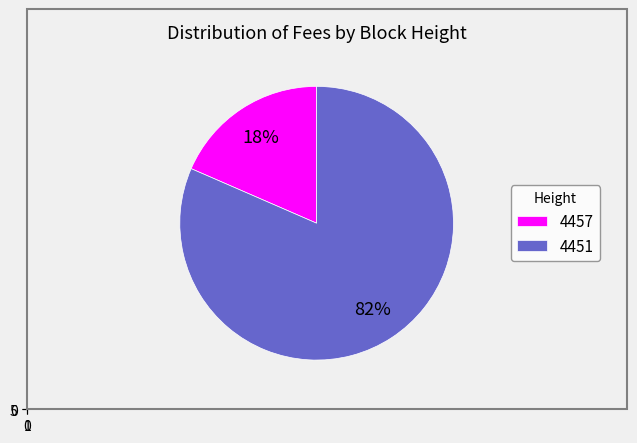

True or false: 4457 accounts for 18% of the total.

True